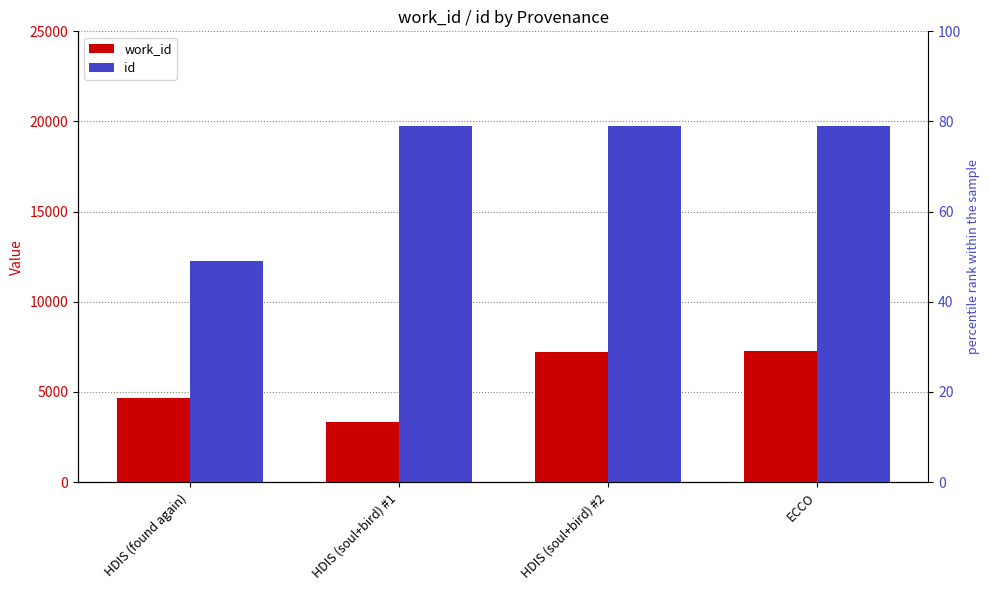

At how many categories does at least one series exceed 4685?

4